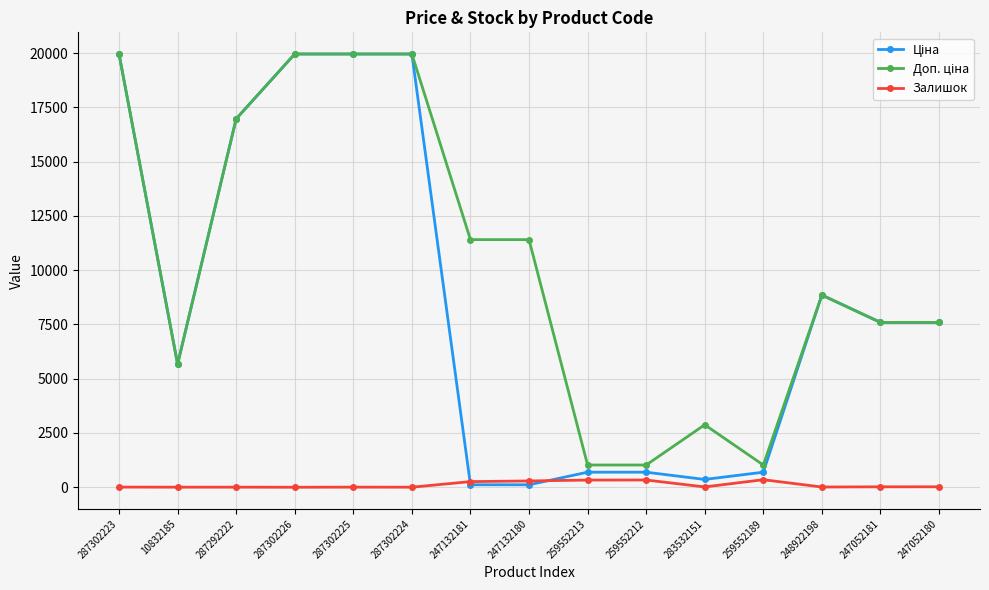

At how many categories does at least one series exceed 15296?

5